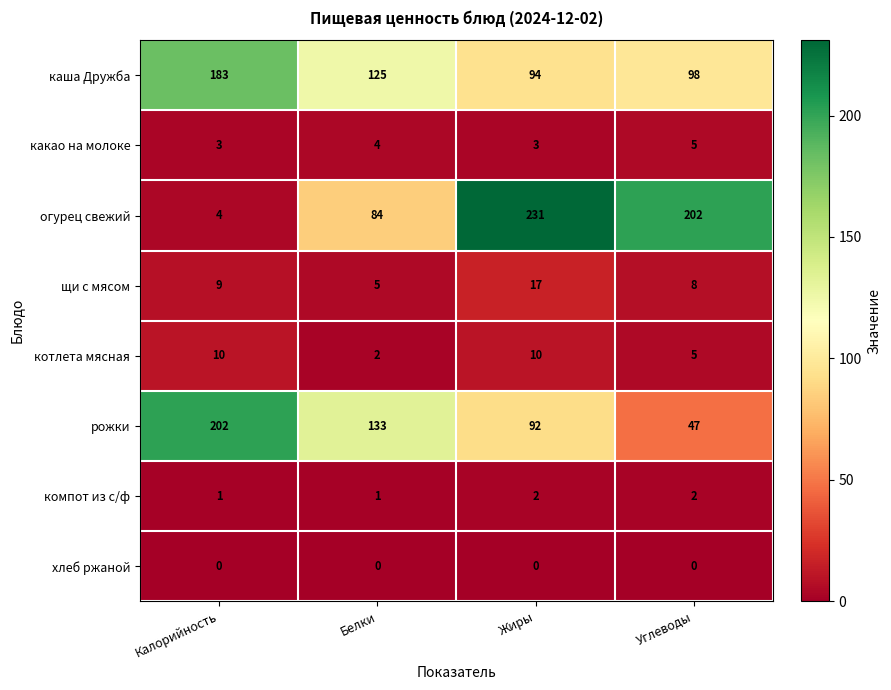

What is the difference between the огурец свежий values at Белки and Калорийность?

80